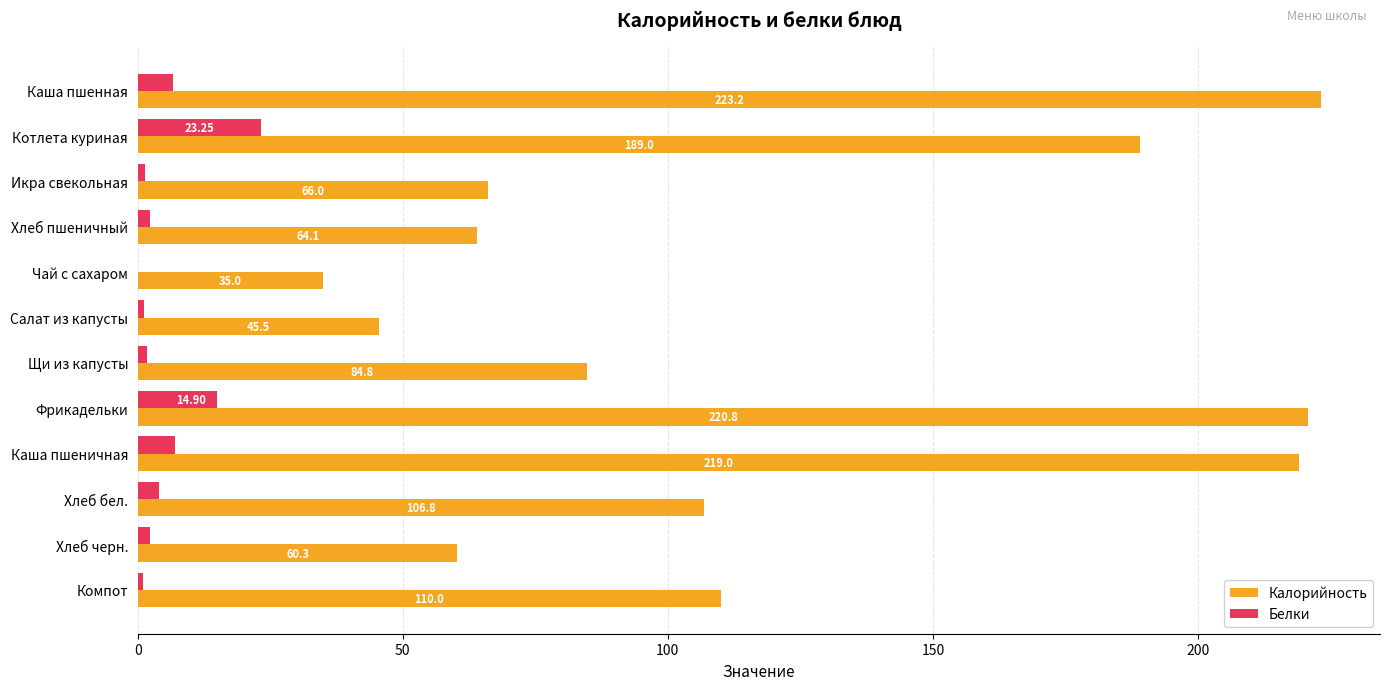

Where is Белки nearest to the value 11?

Фрикадельки